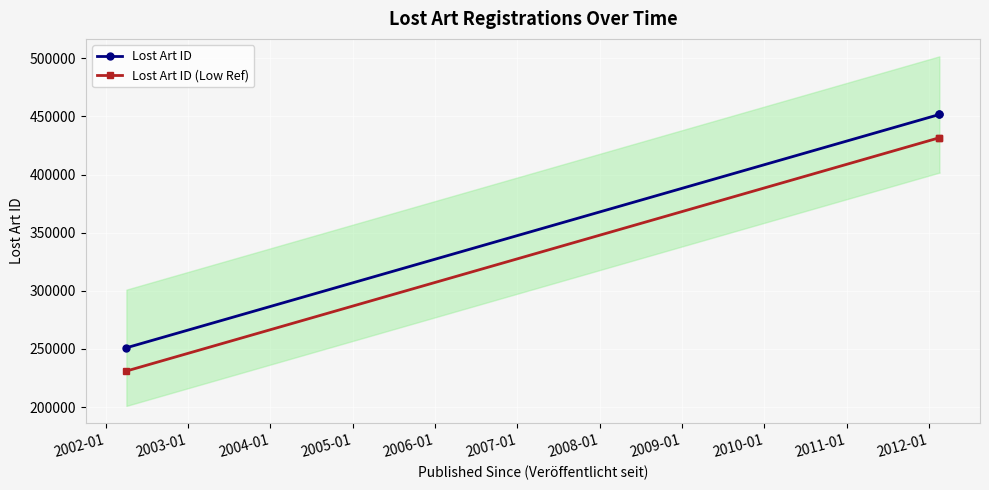

Which series has the largest range (max minus min)?

Lost Art ID